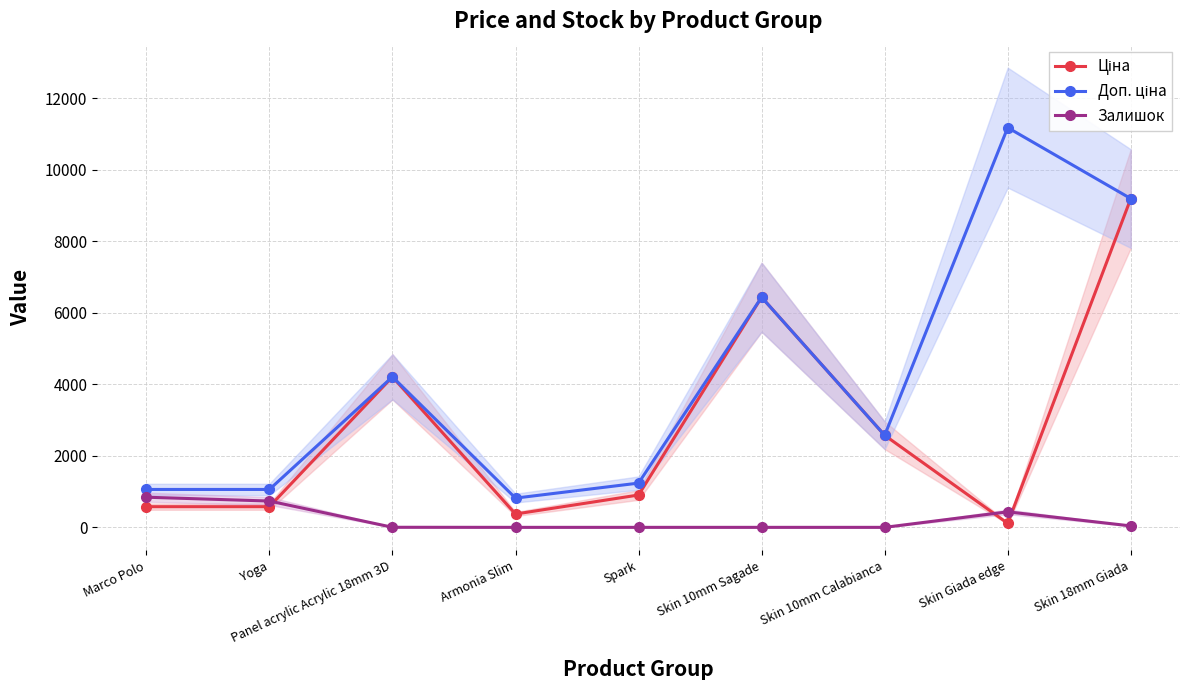

What is the approximate value of Ціна at Panel acrylic Acrylic 18mm 3D?

4209.5